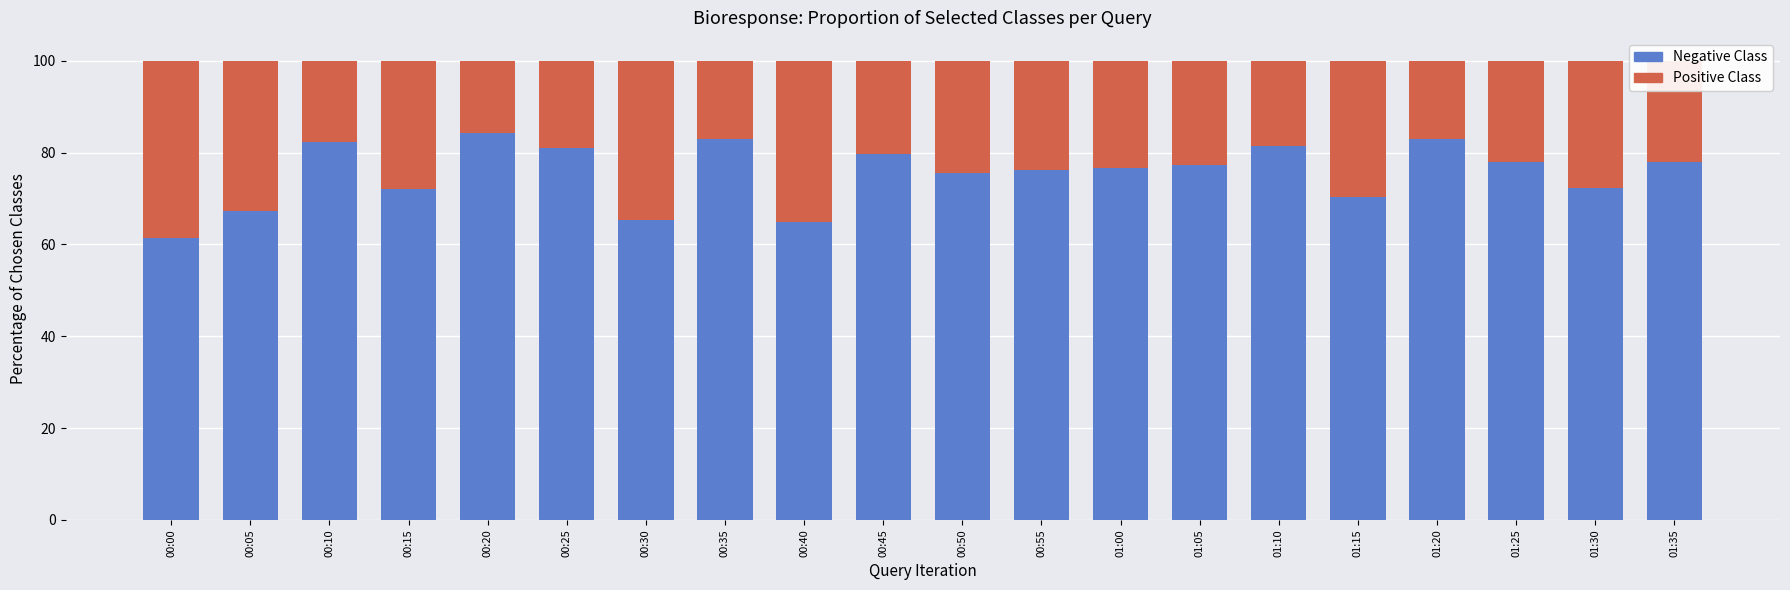

What is the sum of the Negative Class values at 00:45 and 00:50?

155.2